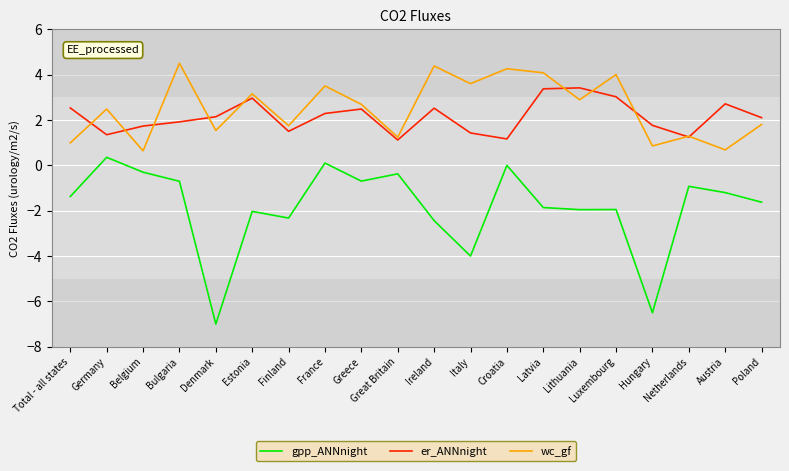

At Austria, list the series in order from largest to smallest.

er_ANNnight, wc_gf, gpp_ANNnight